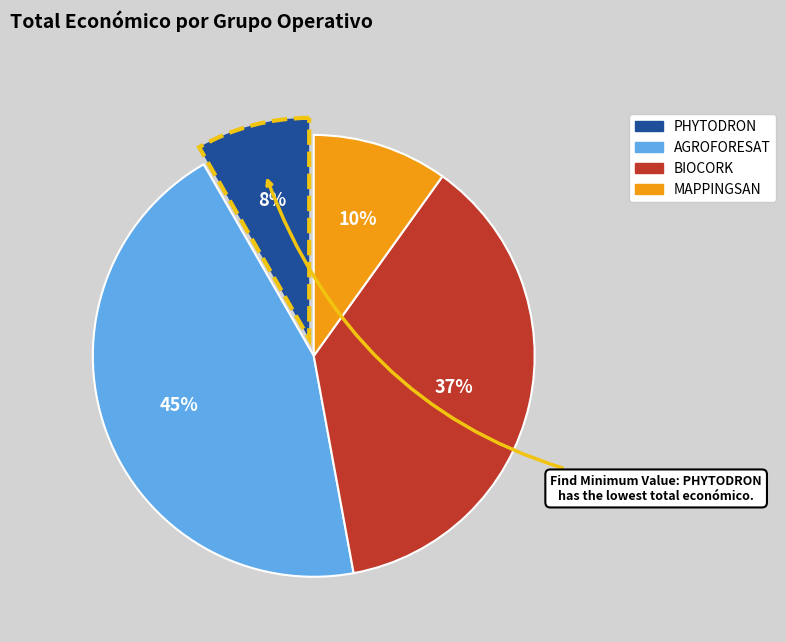

What percentage is the AGROFORESAT slice, to the nearest percent?

45%